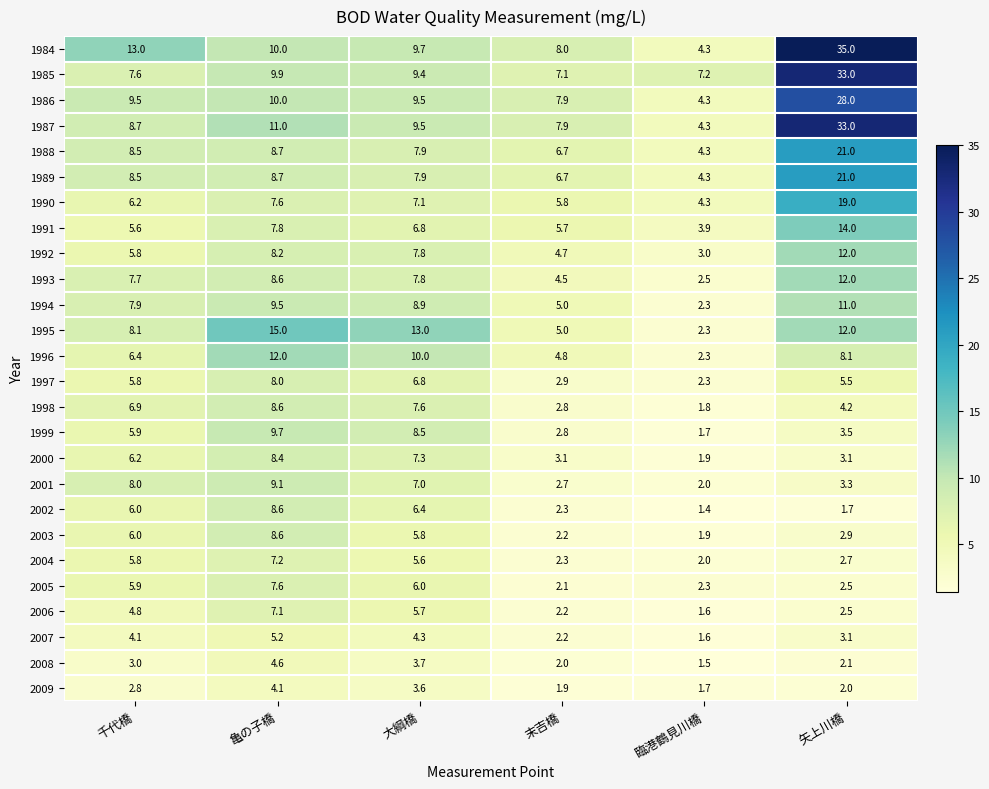

Where does the 1989 series first go above 8?

千代橋